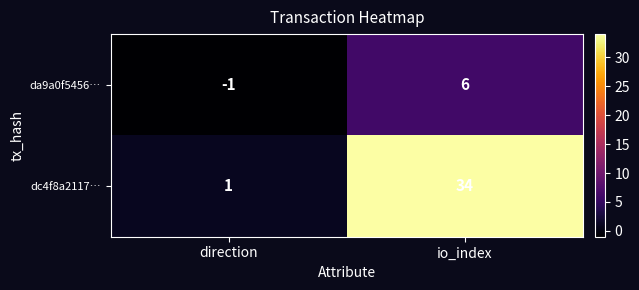

Rank the series by their maximum value, from lowest to highest.

da9a0f5456…, dc4f8a2117…